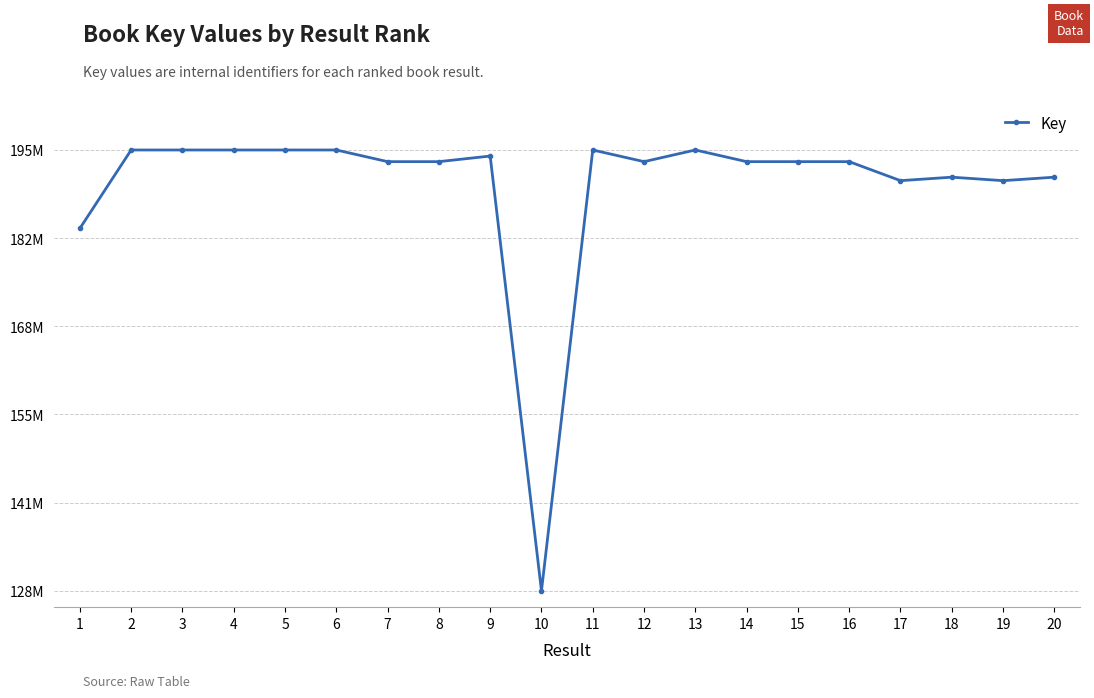

Is this an area chart (filled region under the line)?

No